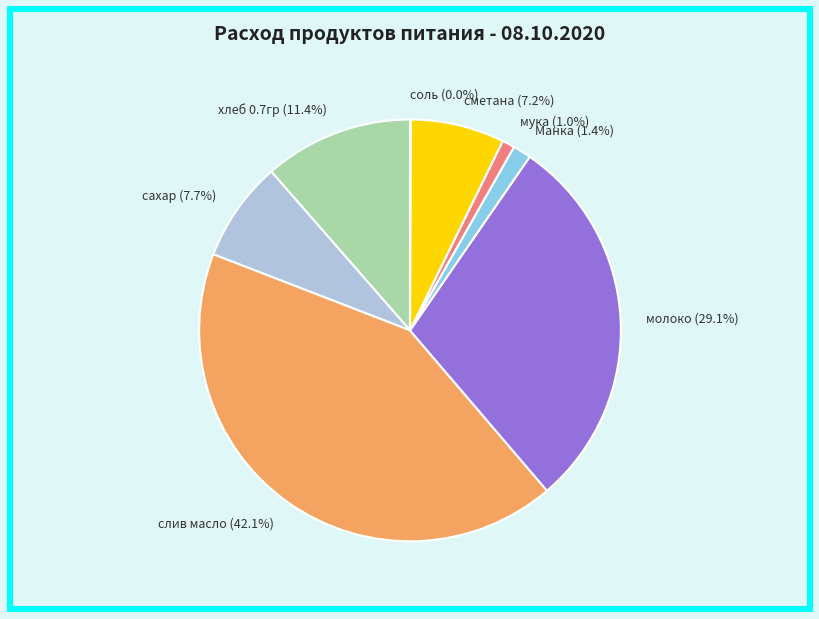

Does молоко represent more than half of the total?

No